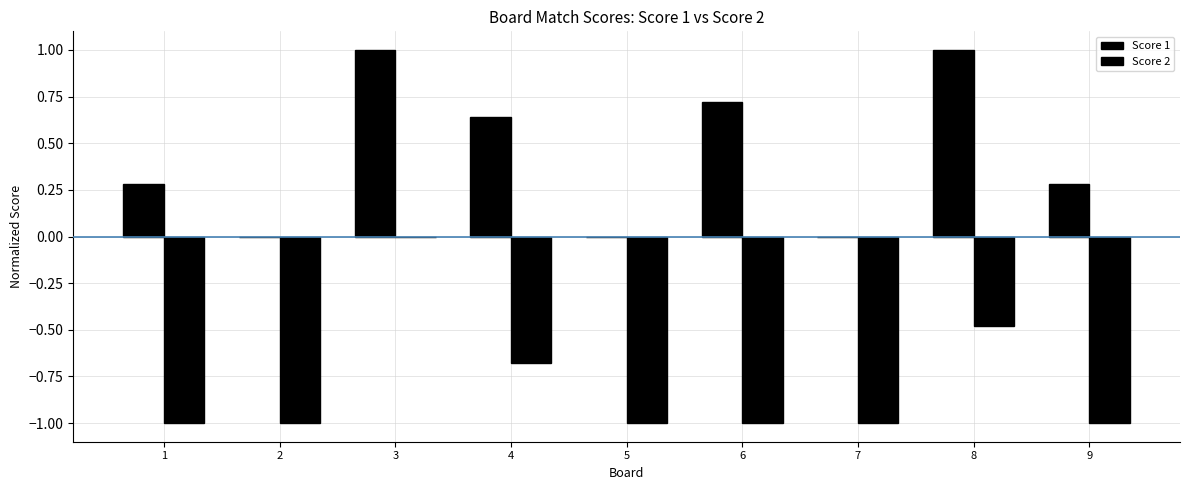

Reading right to left, what are all the values shown in this chart?

Score 1: 9=0.3	8=1.0	7=0.0	6=0.7	5=0.0	4=0.6	3=1.0	2=0.0	1=0.3
Score 2: 9=-1.0	8=-0.5	7=-1.0	6=-1.0	5=-1.0	4=-0.7	3=0.0	2=-1.0	1=-1.0